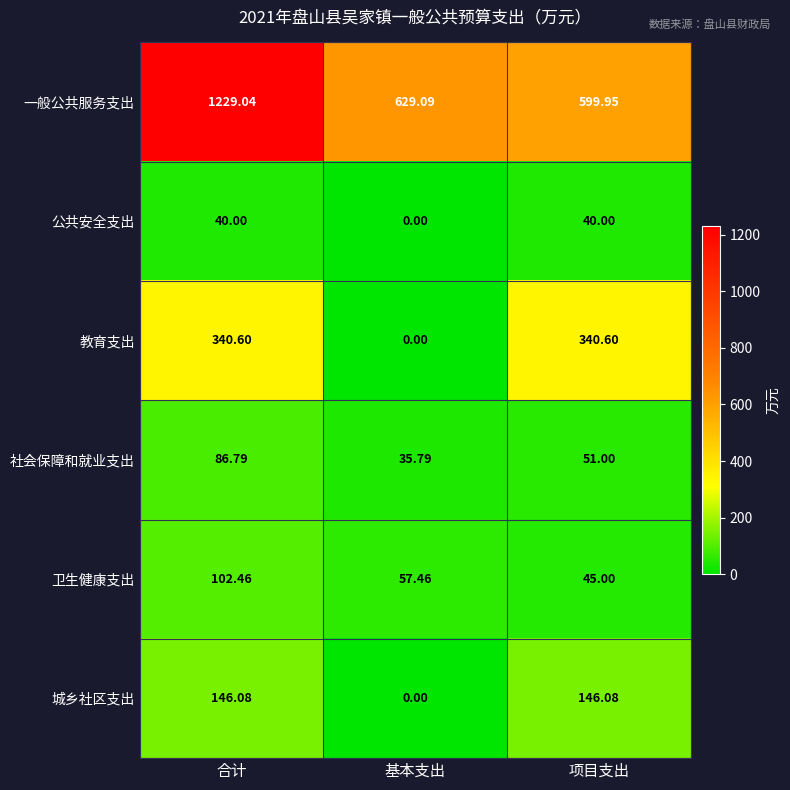

At which label is 一般公共服务支出 closest to 914?

基本支出